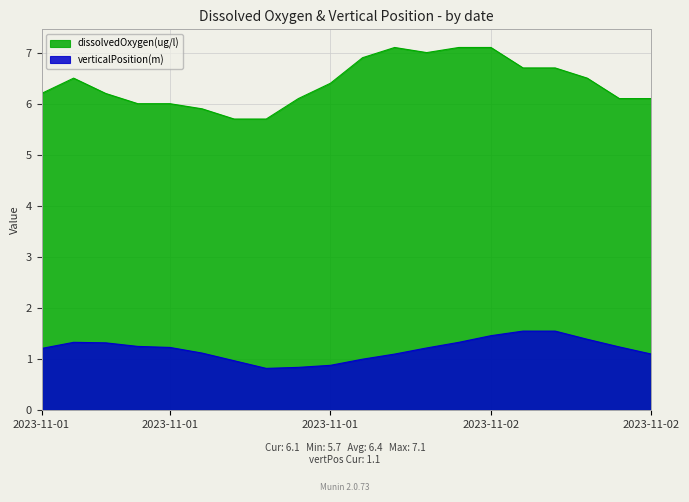

Which series changed the most between 2023-11-01T02:00:00Z and 2023-11-01T08:00:00Z?

dissolvedOxygen(ug/l)